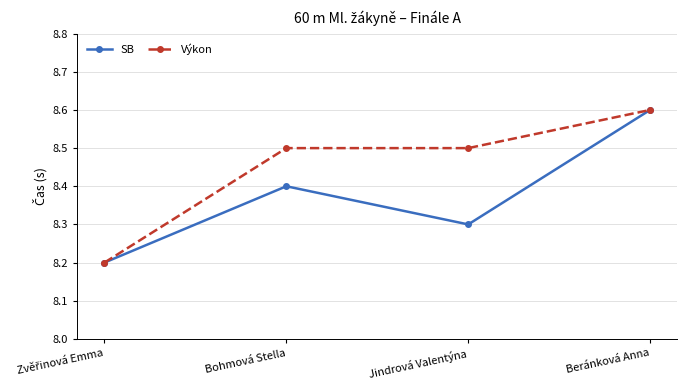

Where is the first local minimum for SB?

Jindrová Valentýna